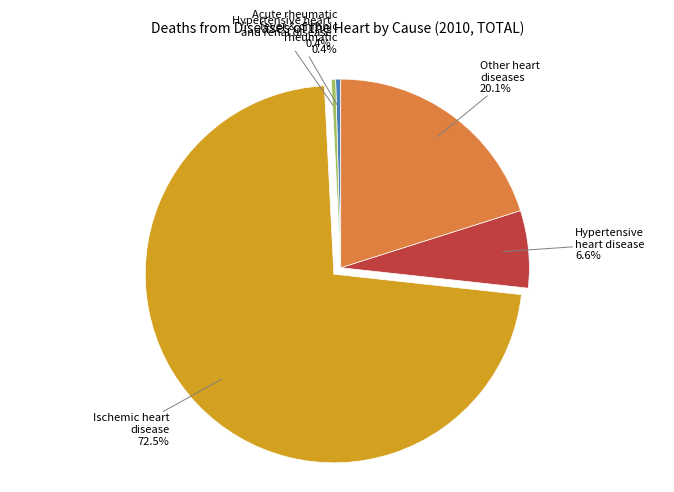

True or false: Other heart diseases accounts for 20% of the total.

True